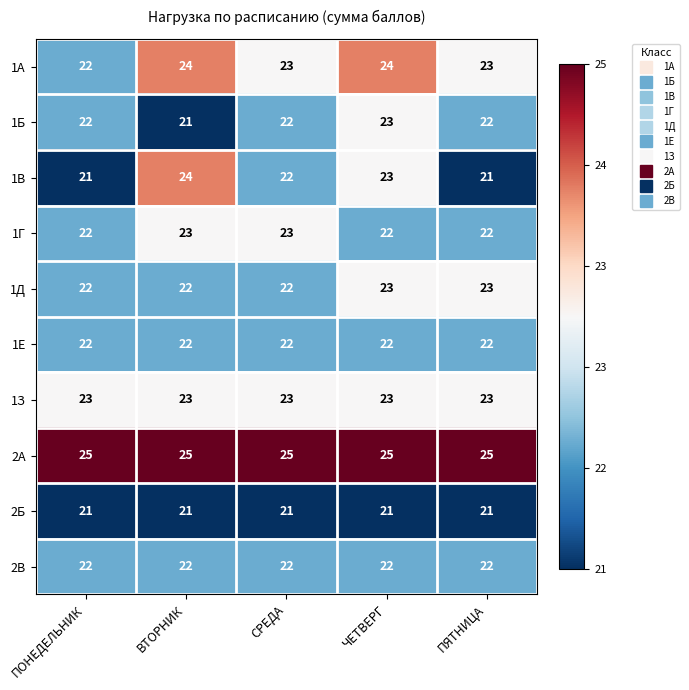

Count the number of categories in the chart.

5